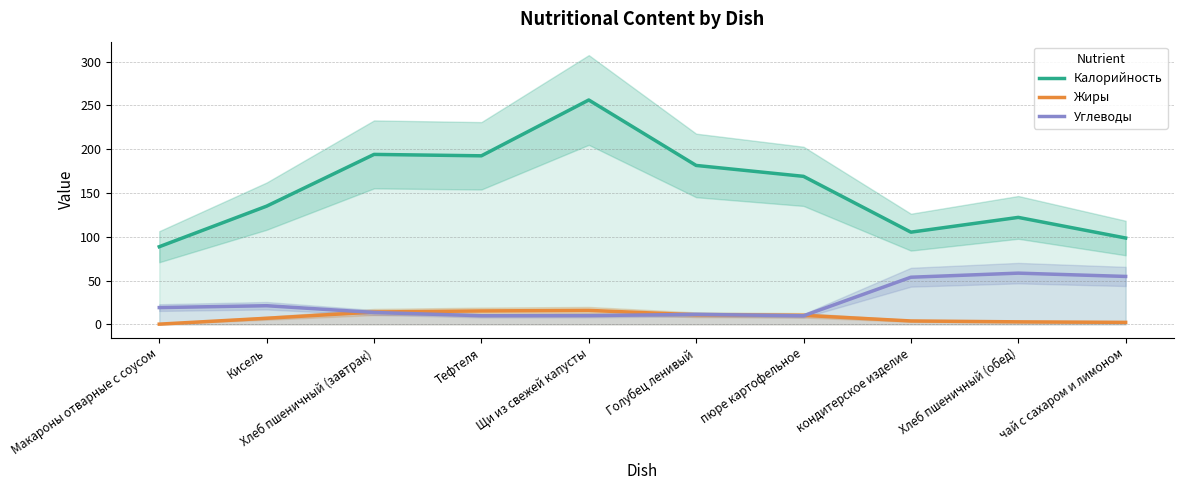

Where does the Углеводы series first go above 19?

Макароны отварные с соусом